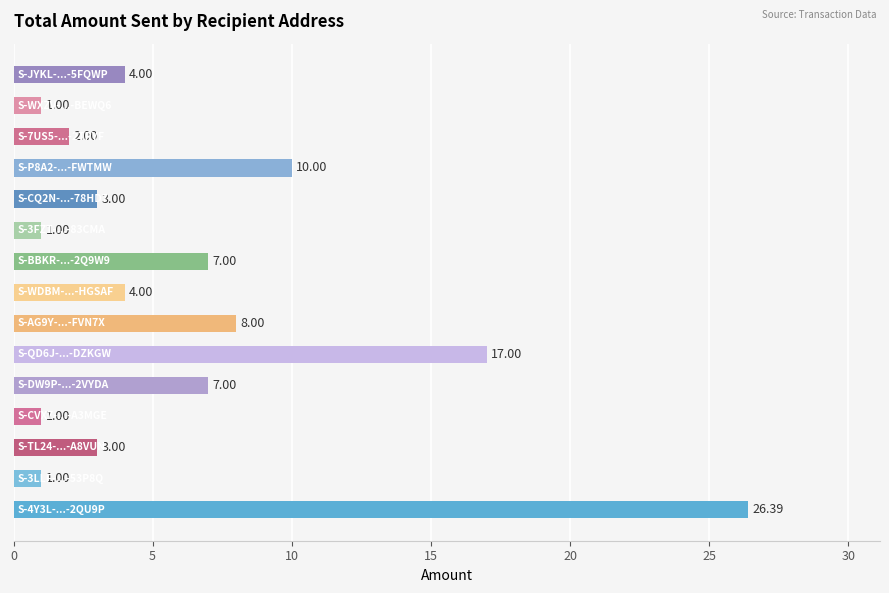

What is the sum of all values?

95.4